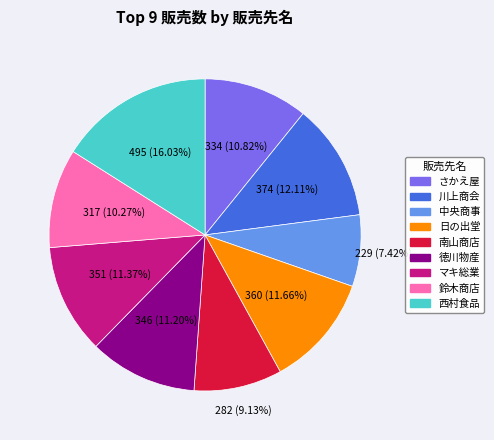

Which category has the biggest portion of the pie?

西村食品